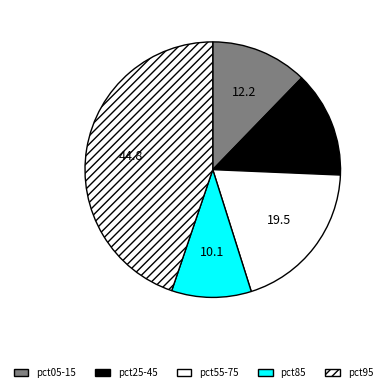

Is there a majority slice in this chart?

No